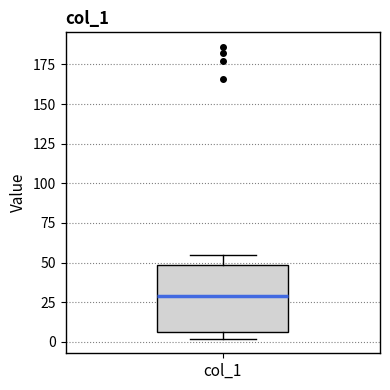

Where is the upper edge of the box for col_1 on the y-axis? The values are not printed on the chart, so give them approximately, as read against the axis.

50